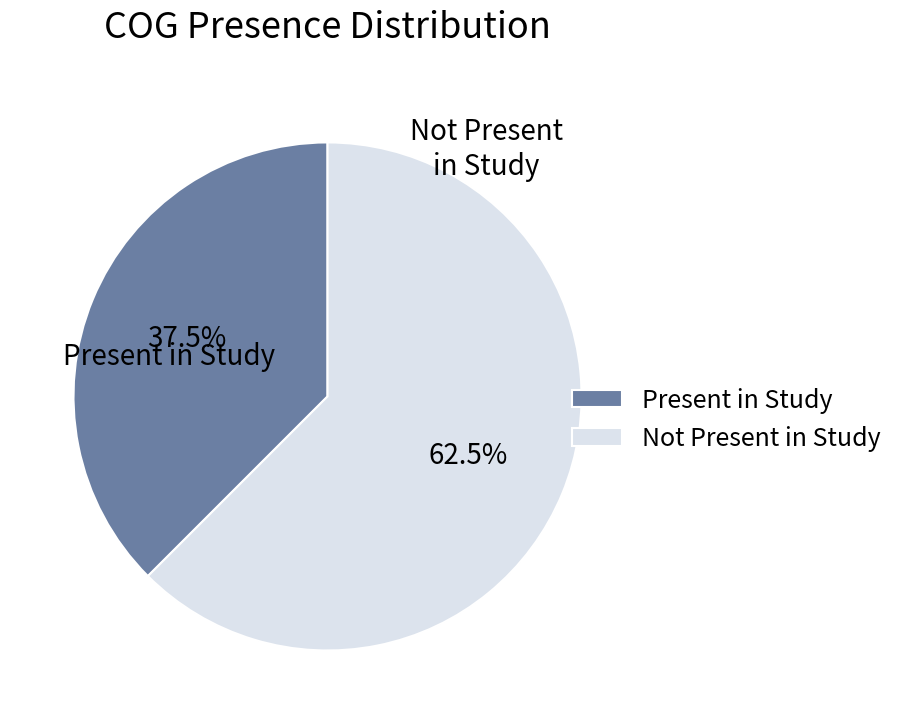

Which has a higher value, Present in Study or Not Present in Study?

Not Present in Study